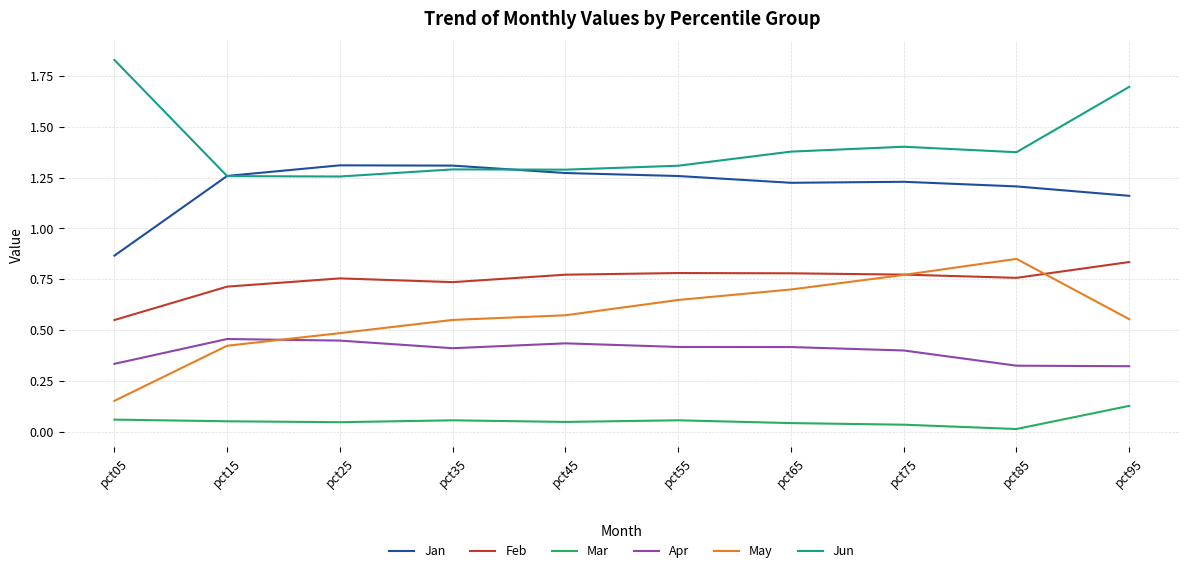

How many times do Jun and Jan cross each other?

2